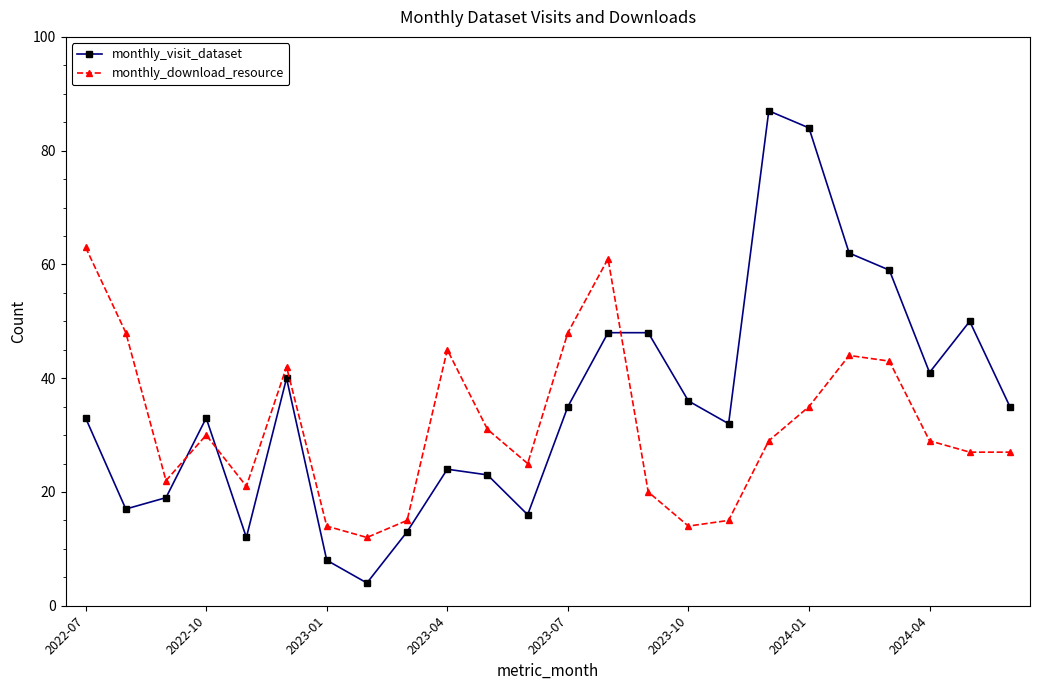

What is the maximum value shown in the chart?

87